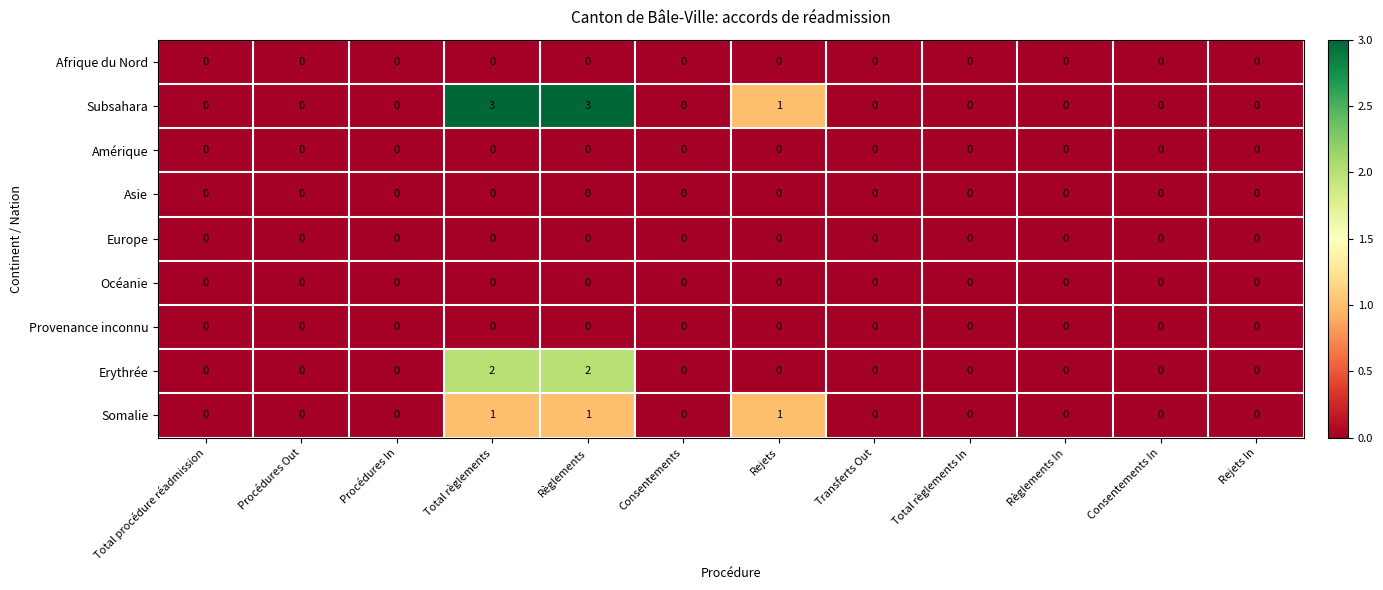

What is the difference between the highest and lowest values at Total règlements?

3